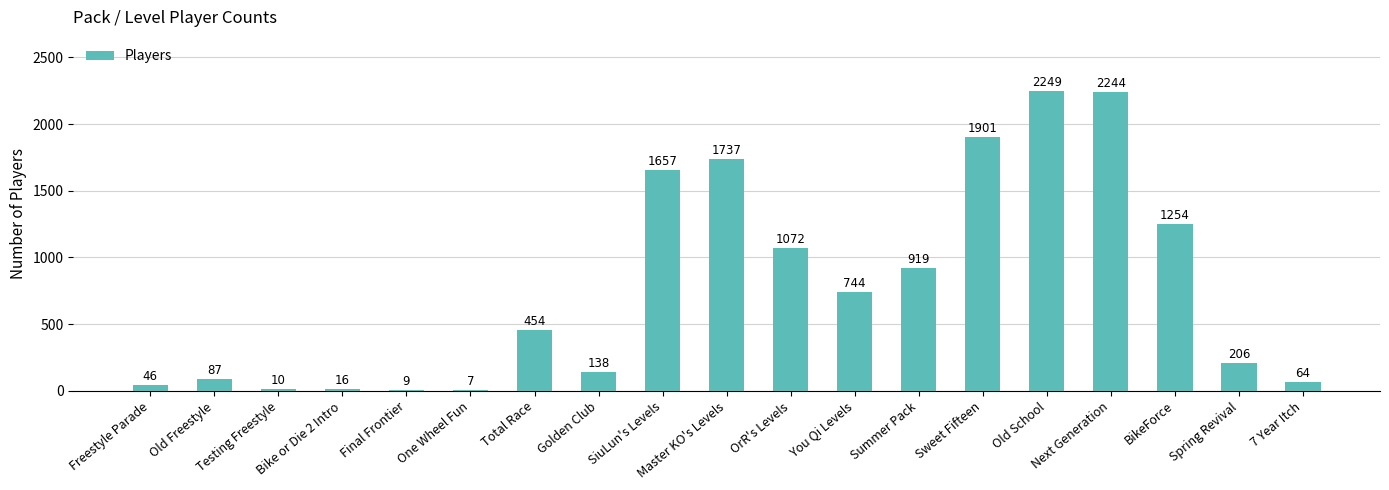

What is the difference between the values at Total Race and BikeForce?

800